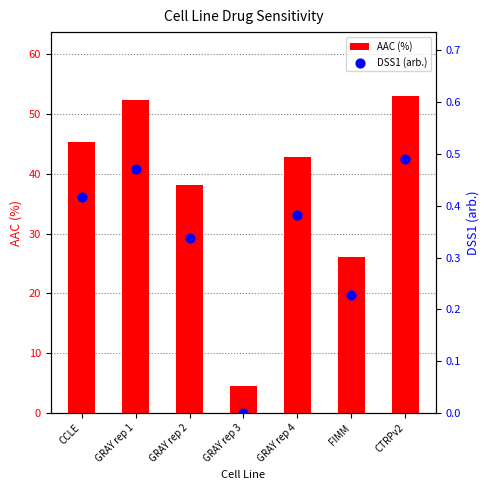

Which series has the widest spread of Y values?

AAC (%)